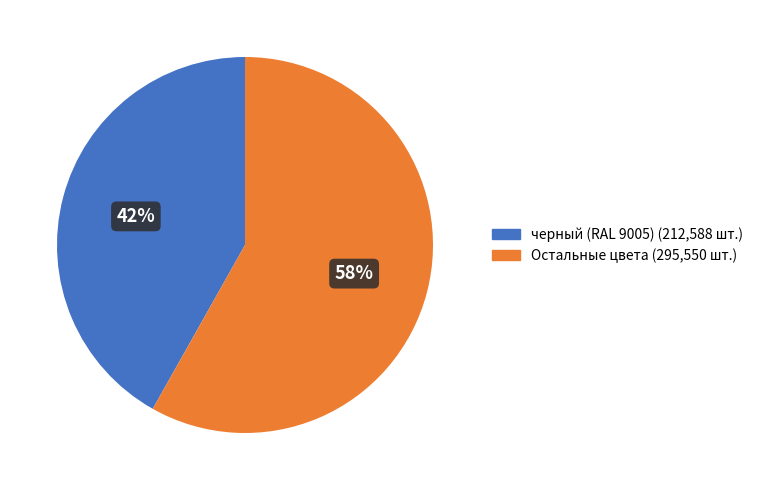

Between Остальные цвета (295,550 шт.) and черный (RAL 9005) (212,588 шт.), which is larger?

Остальные цвета (295,550 шт.)